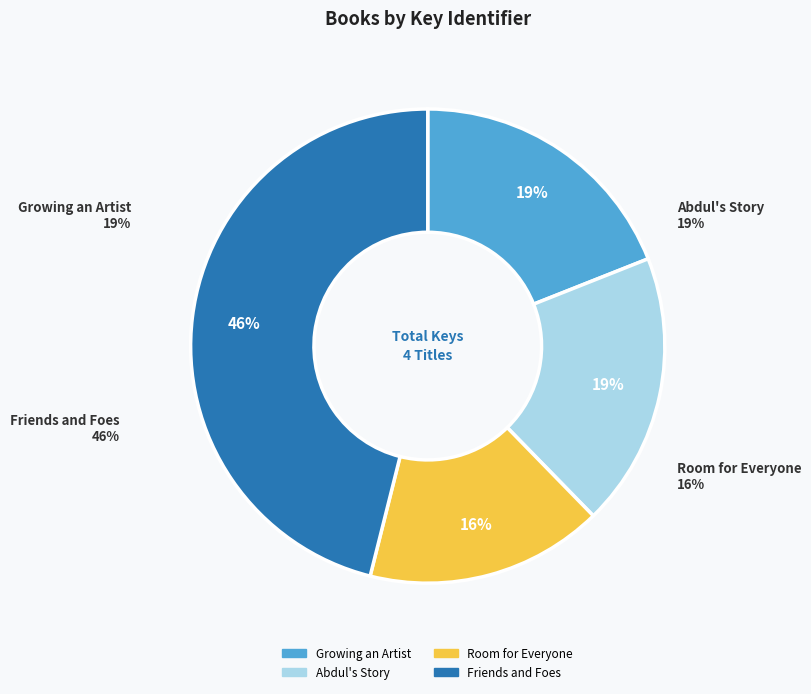

To the nearest percent, what is the difference between the Friends and Foes and Growing an Artist slice percentages?

27%